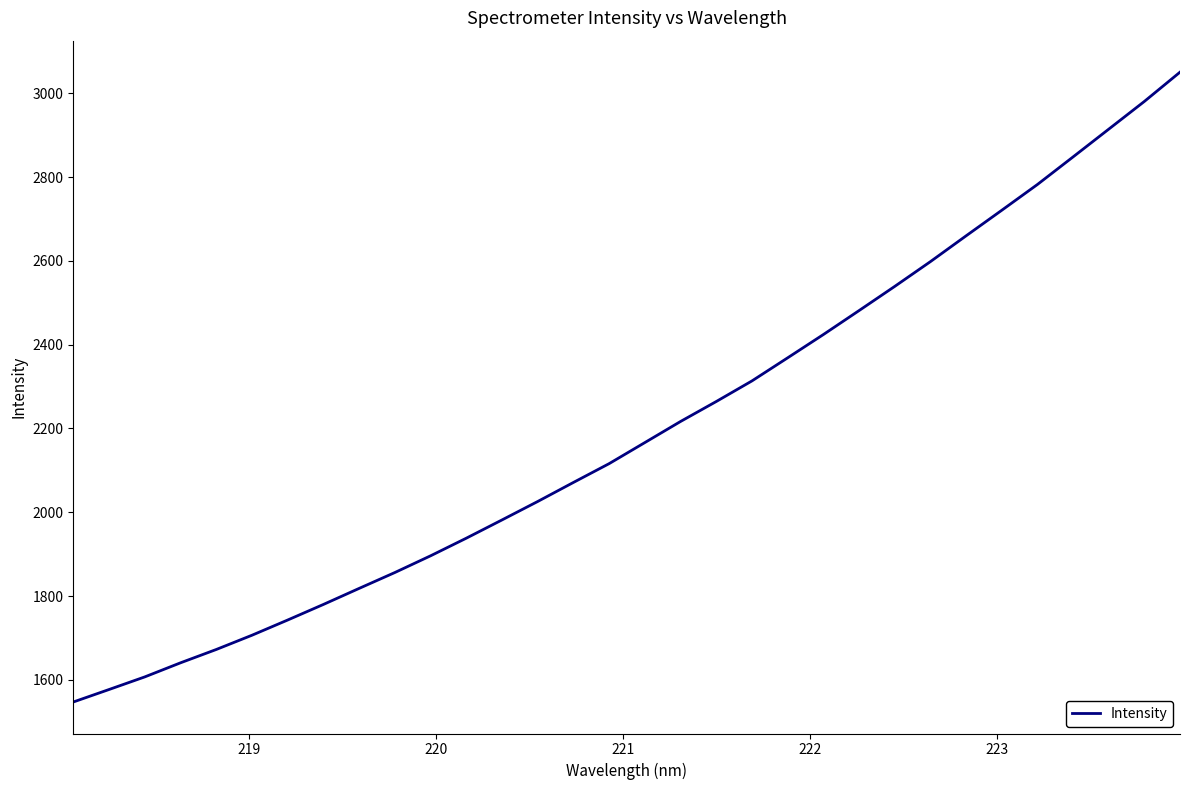

What is the maximum value shown in the chart?

3050.7